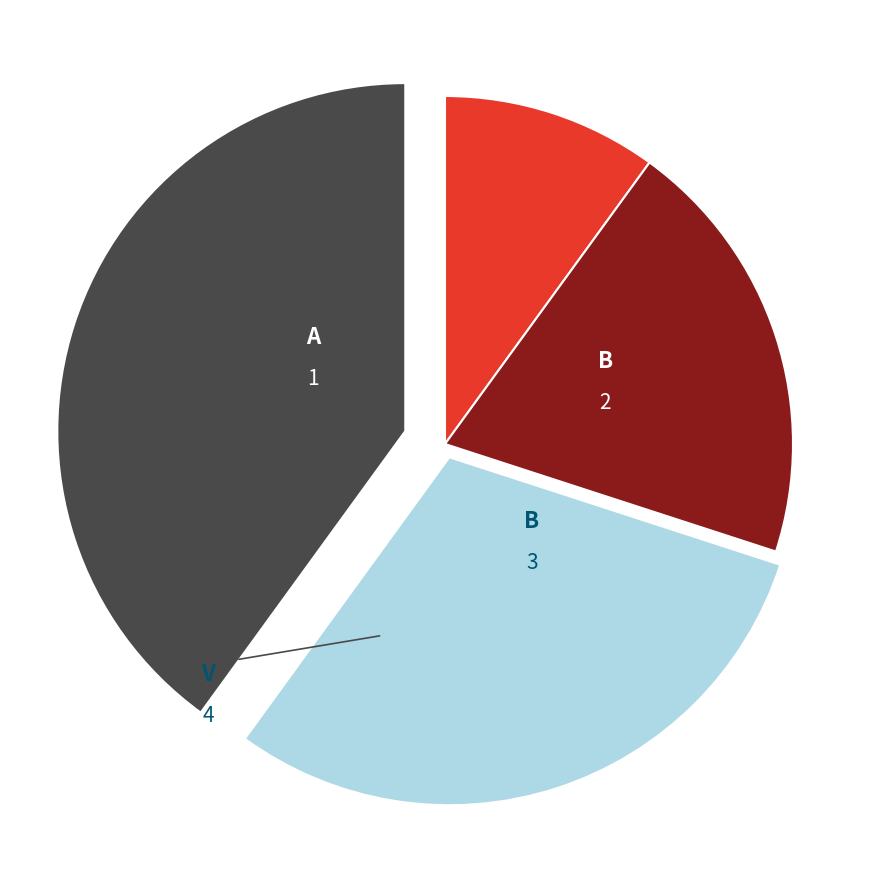

Is there a majority slice in this chart?

No